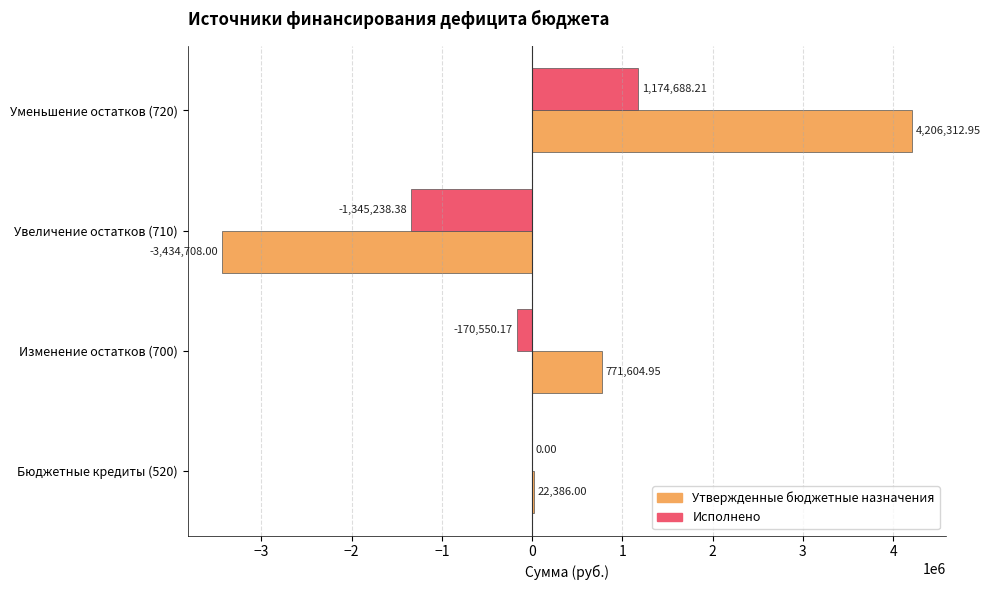

What is the sum of the Утвержденные бюджетные назначения values at Уменьшение остатков (720) and Изменение остатков (700)?

4977917.9